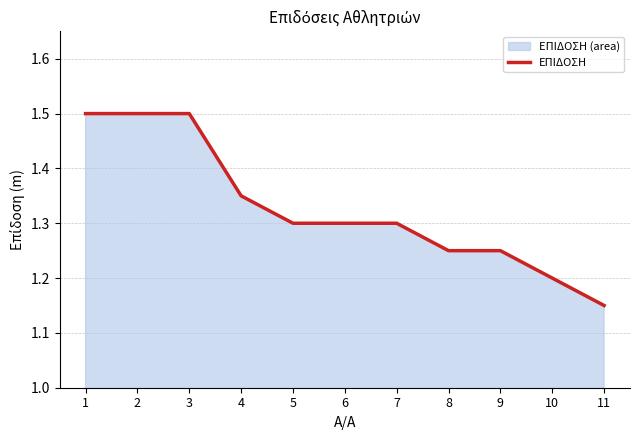

How many data points does each series have?

11